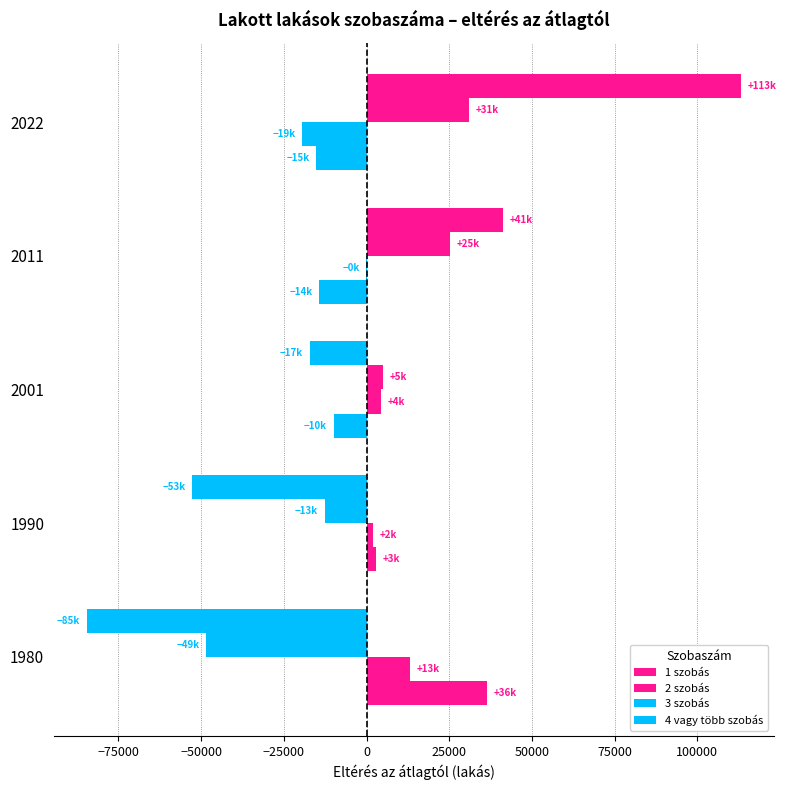

How many positive values does the 4 vagy több szobás series have?

2